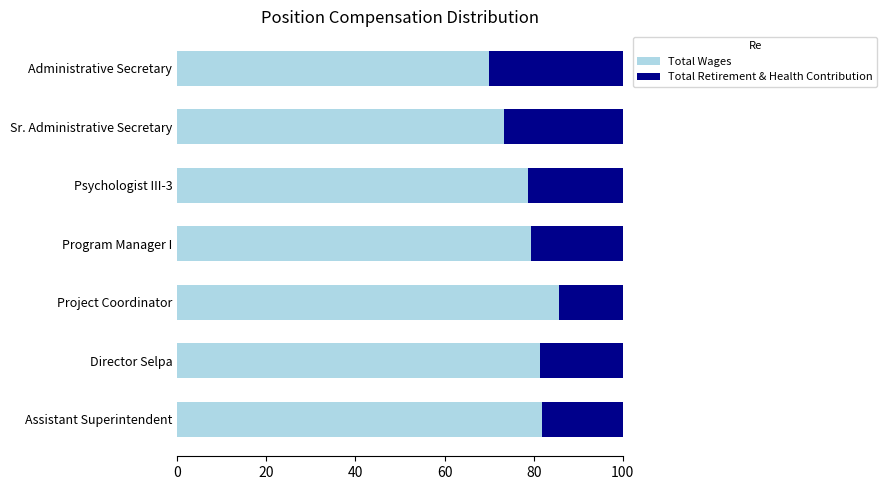

What is the sum of the Total Wages values at Sr. Administrative Secretary and Project Coordinator?

158.9